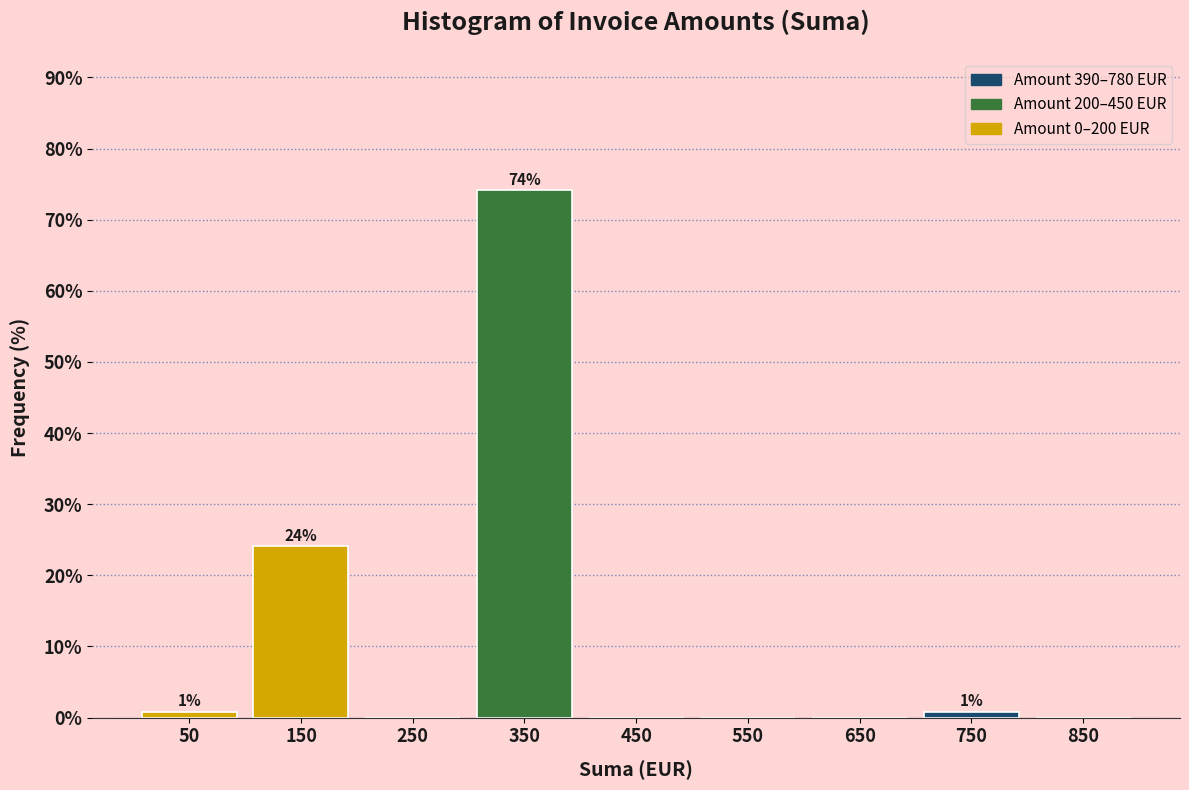

Reading left to right, list all the values displayed in this chart.

50=0.8	150=24.2	250=0.0	350=74.2	450=0.0	550=0.0	650=0.0	750=0.8	850=0.0